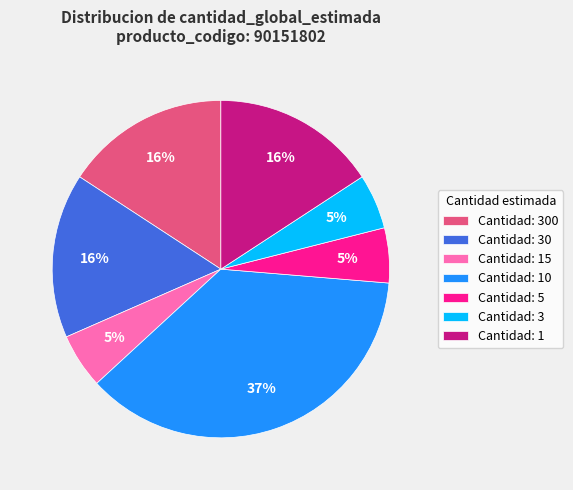

True or false: Cantidad: 10 accounts for 37% of the total.

True